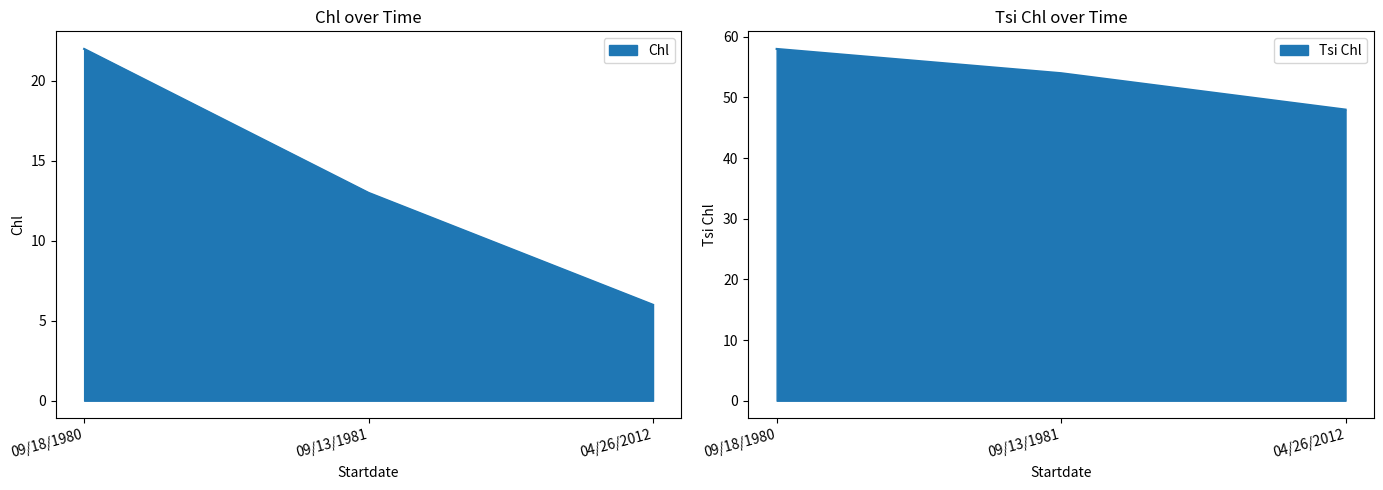

Is the value of Chl at 09/13/1981 greater than the value of Tsi Chl at 04/26/2012?

No